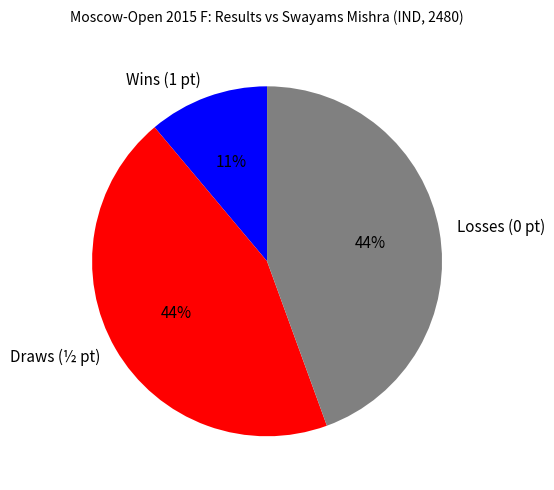

What percentage is the Losses (0 pt) slice, to the nearest percent?

44%